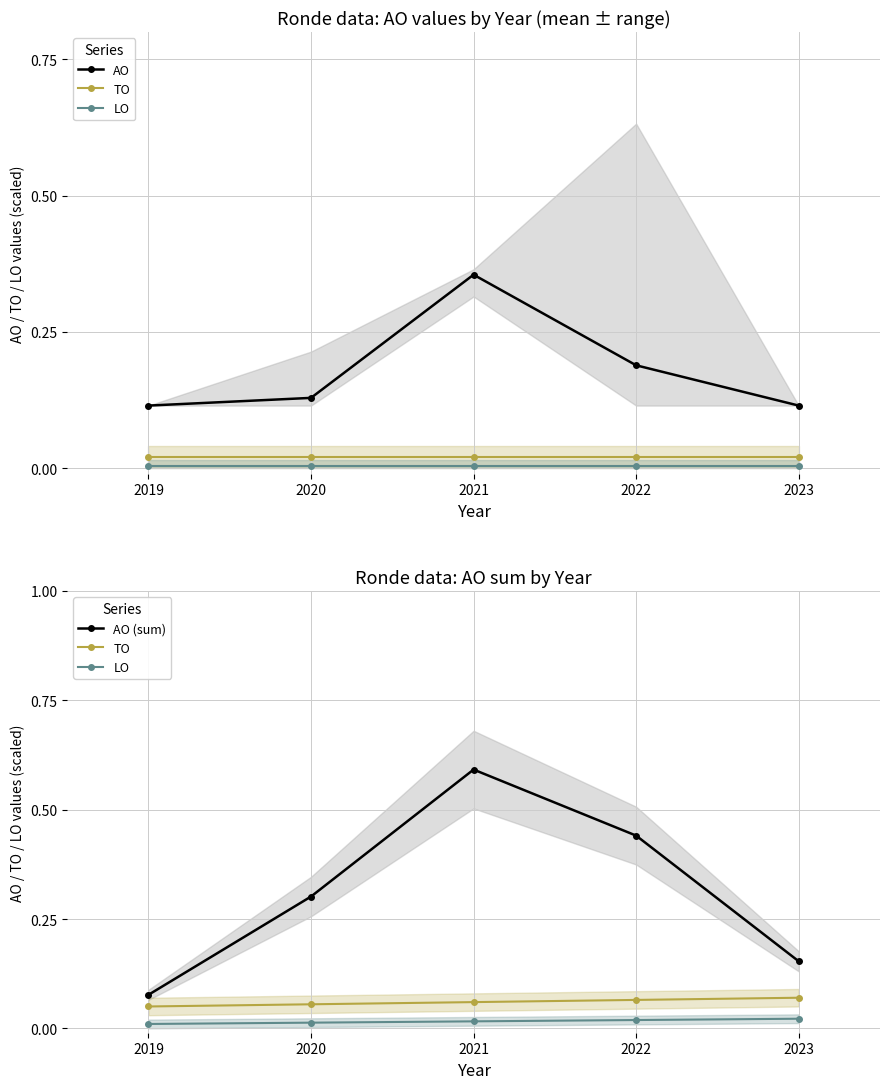

Which series has the widest spread of values?

AO (sum)